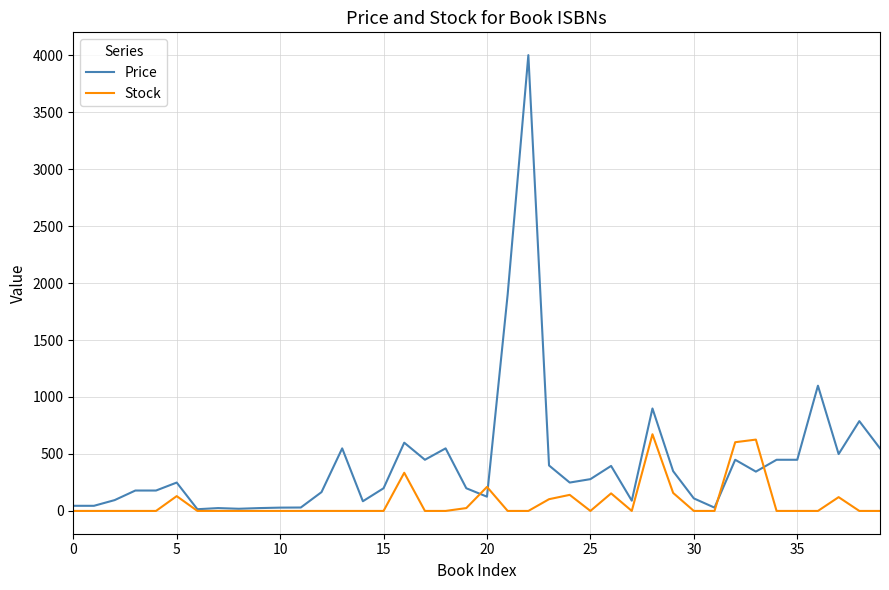

Which series has the widest spread of values?

Price